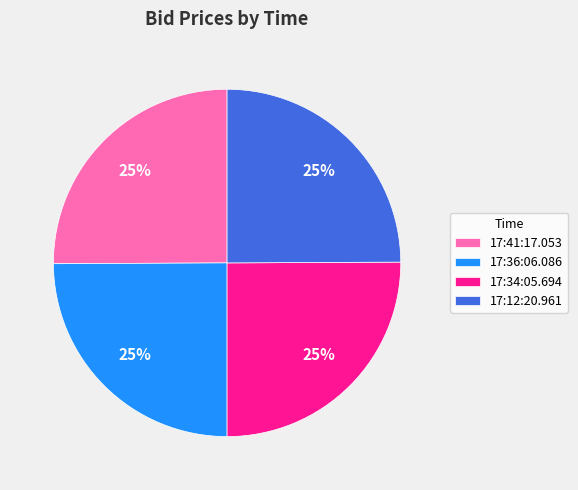

Is there any slice that represents more than half of the pie?

No